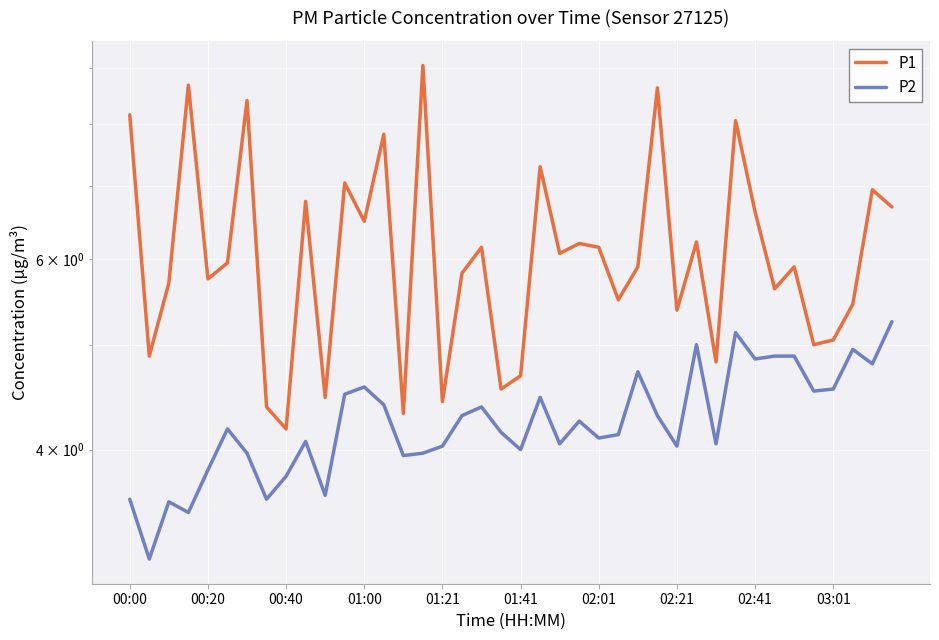

True or false: P2 and P1 intersect in this chart.

False